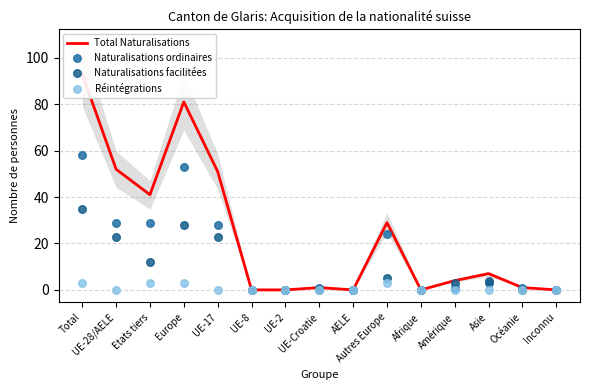

At which category is the sum across all series the highest?

Total